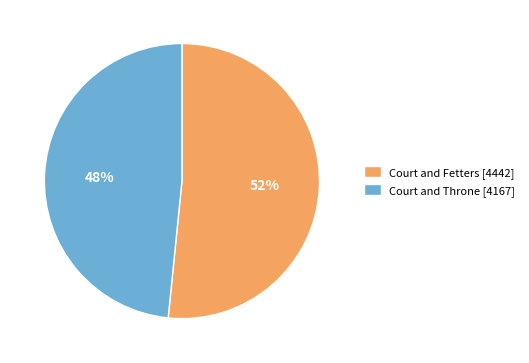

Approximately how many times larger is the value at Court and Throne compared to Court and Fetters?

0.9